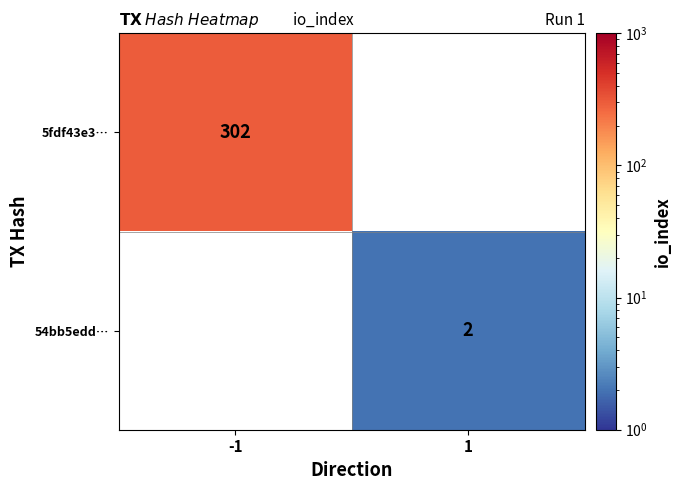

Is it true that 5fdf43e3… equals 189 at -1?

False